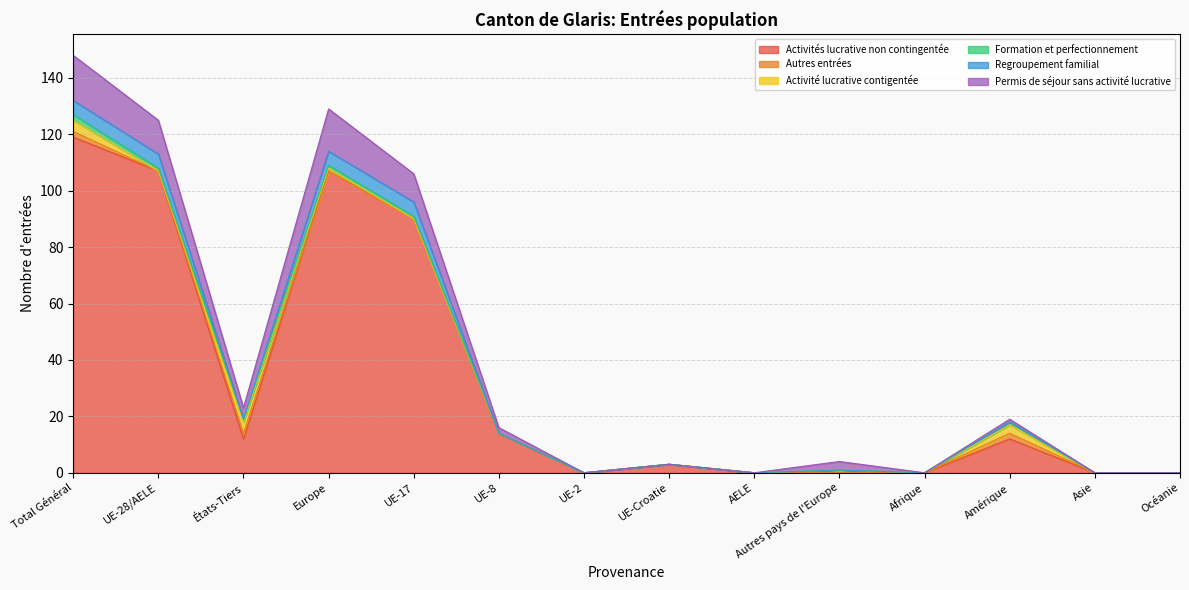

At which label does Activités lucrative non contingentée reach its peak?

Total Général